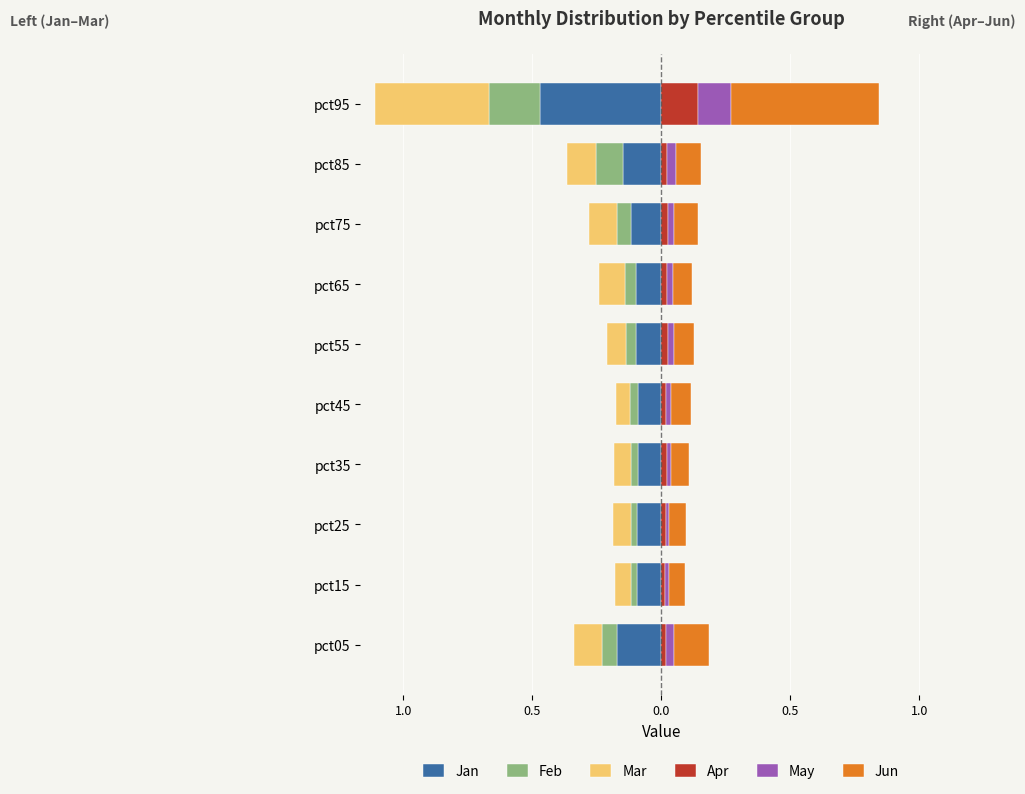

Which series changed the most between pct05 and pct95?

Jun